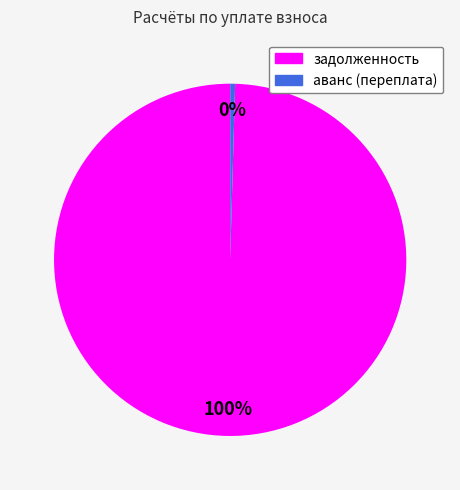

Is the sum of задолженность and аванс (переплата) greater than half?

Yes